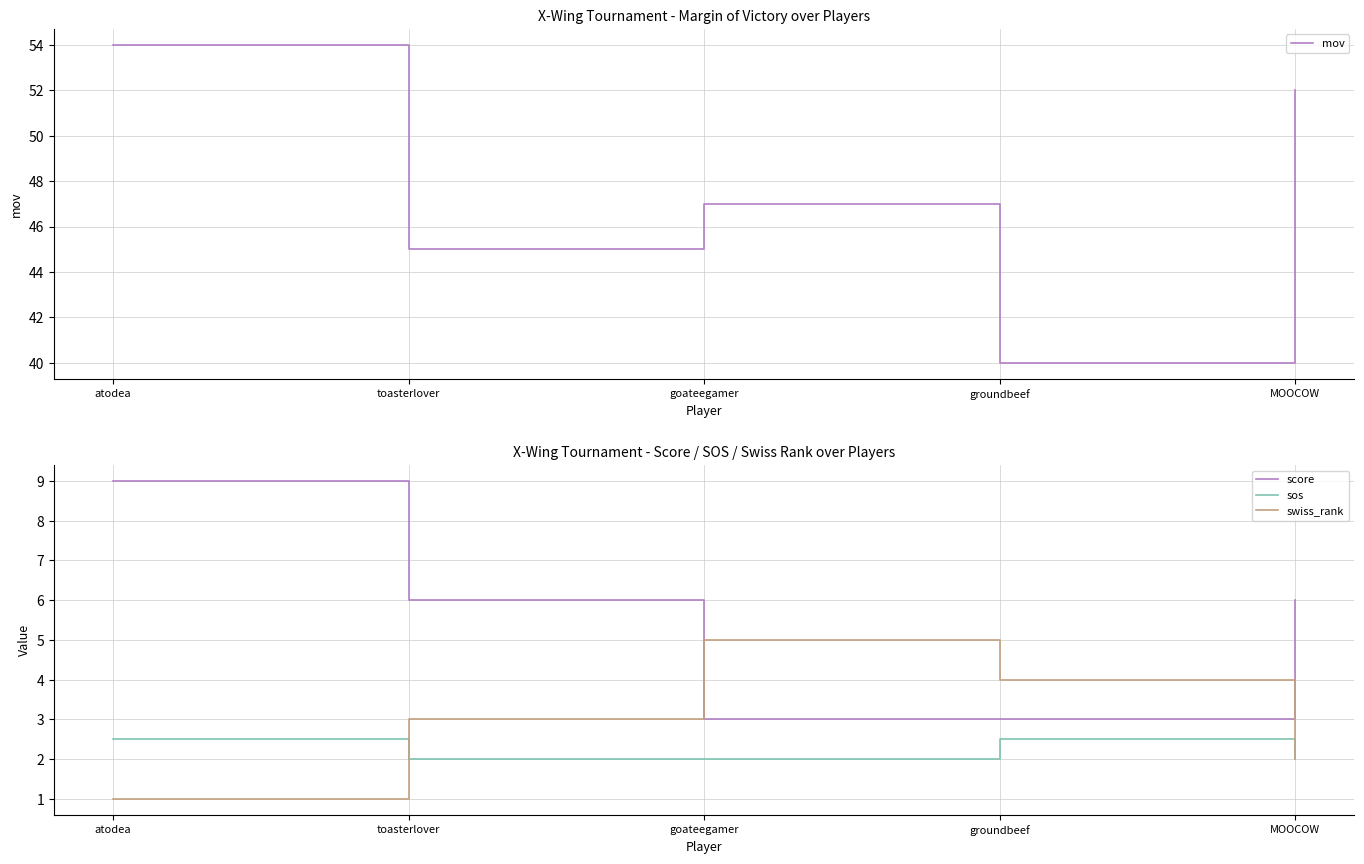

The sos series shows 2.0 at toasterlover. True or false?

True